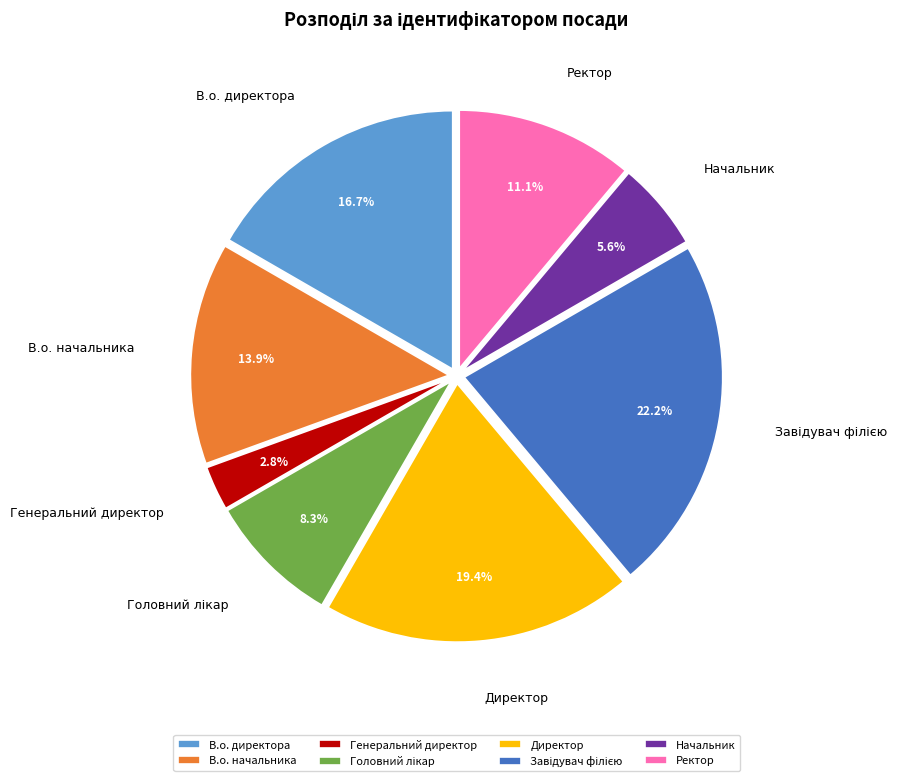

What is the smallest slice in the pie chart?

Генеральний директор